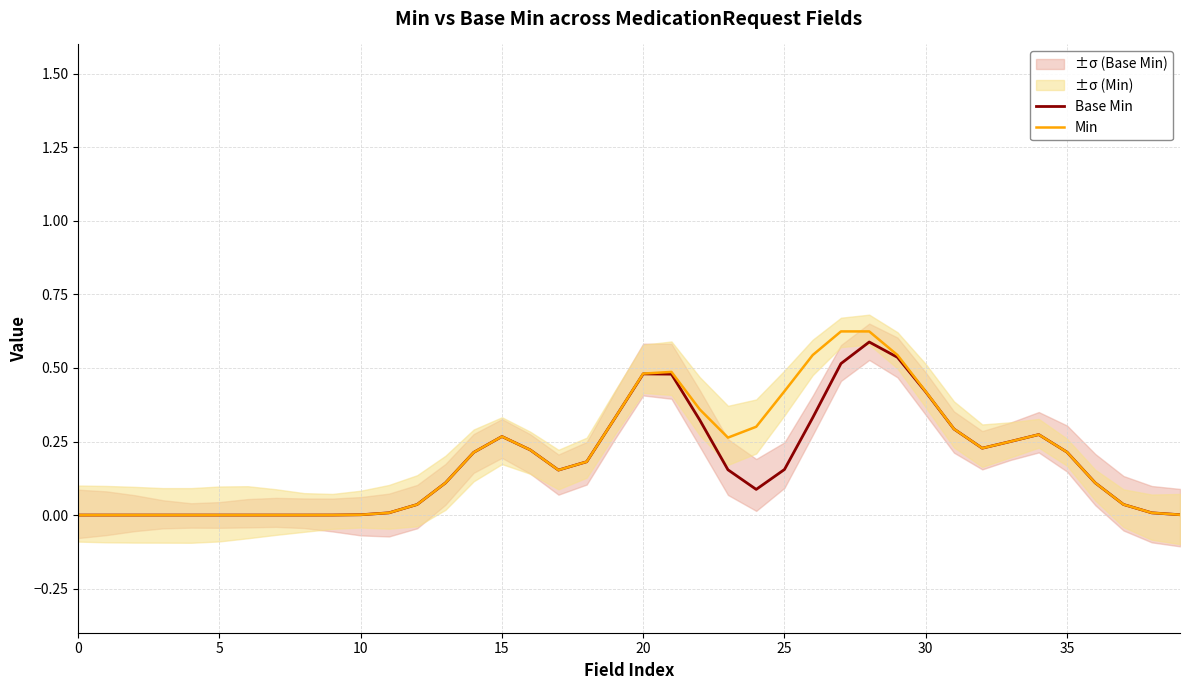

What is the difference between the Min values at 34 and 14?

0.1